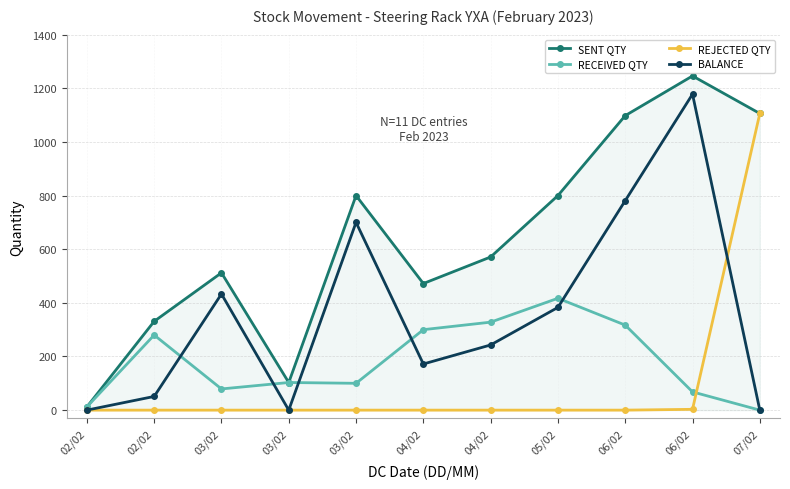

What is the difference between the maximum and minimum values in the SENT QTY series?

1234